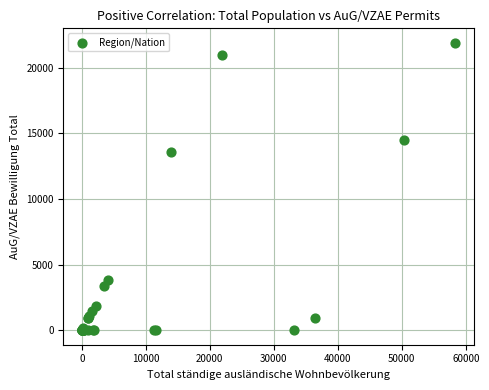

What Y value in the scatter plot is closest to 10945?

13597